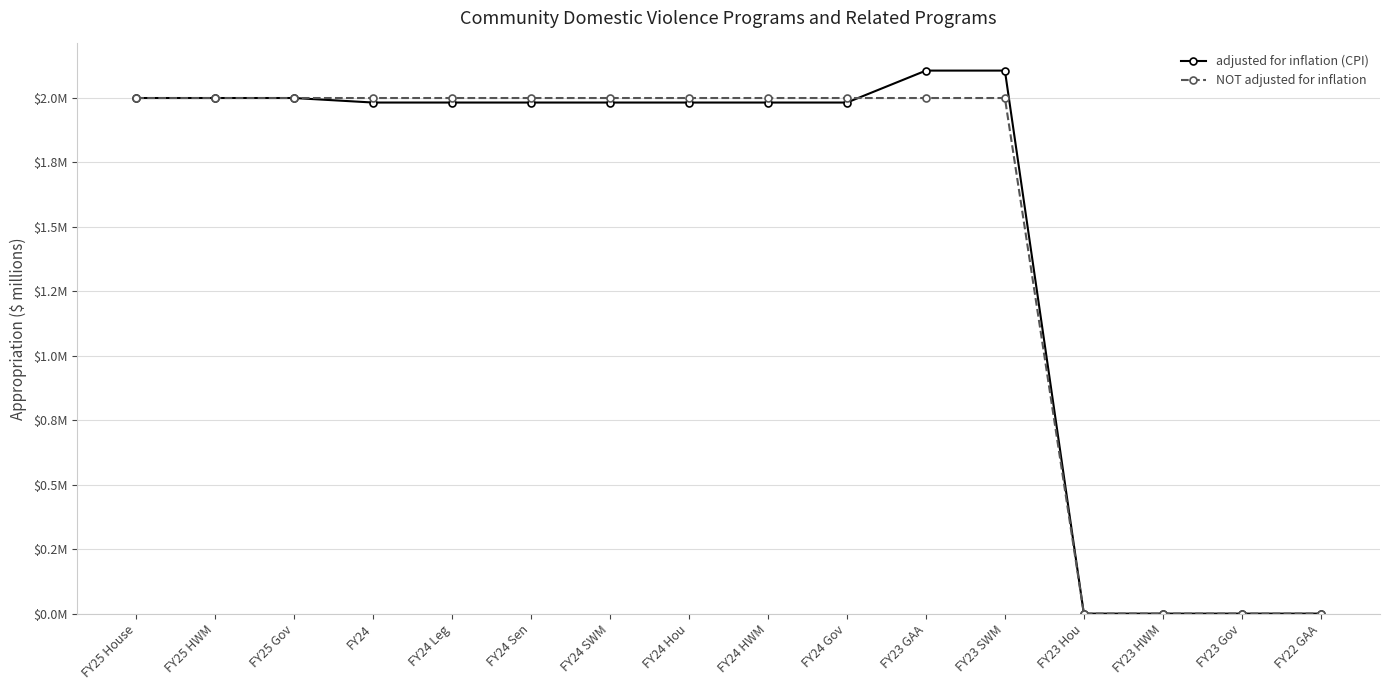

Which series has the widest spread of values?

adjusted for inflation (CPI)